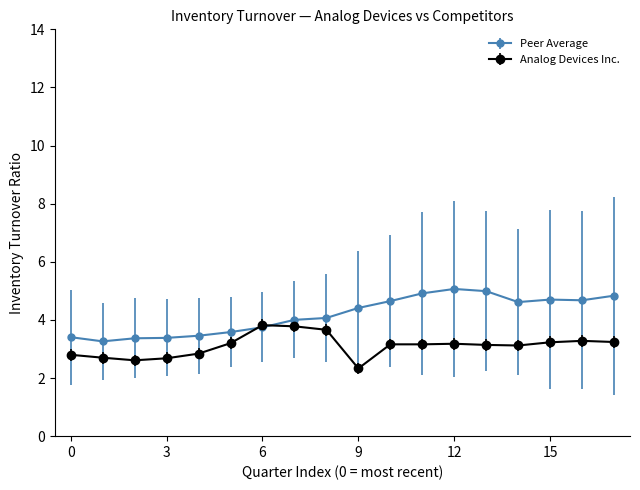

Which series has the largest total across all categories?

Peer Average